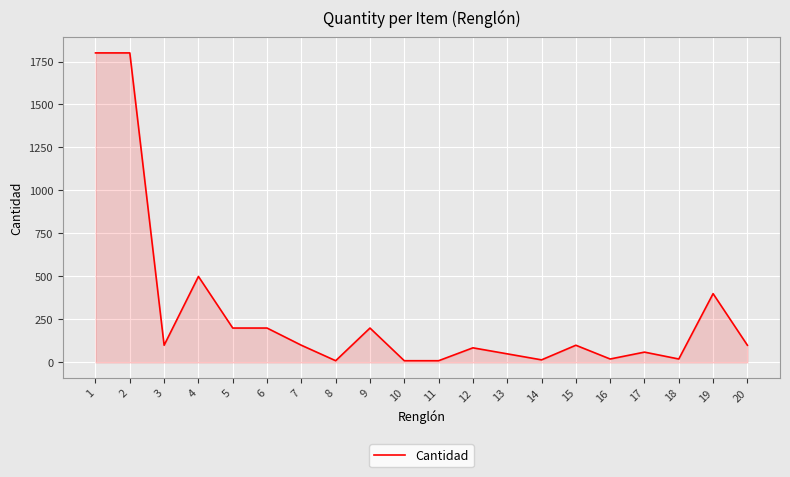

True or false: the data shows 10 at 11.

True